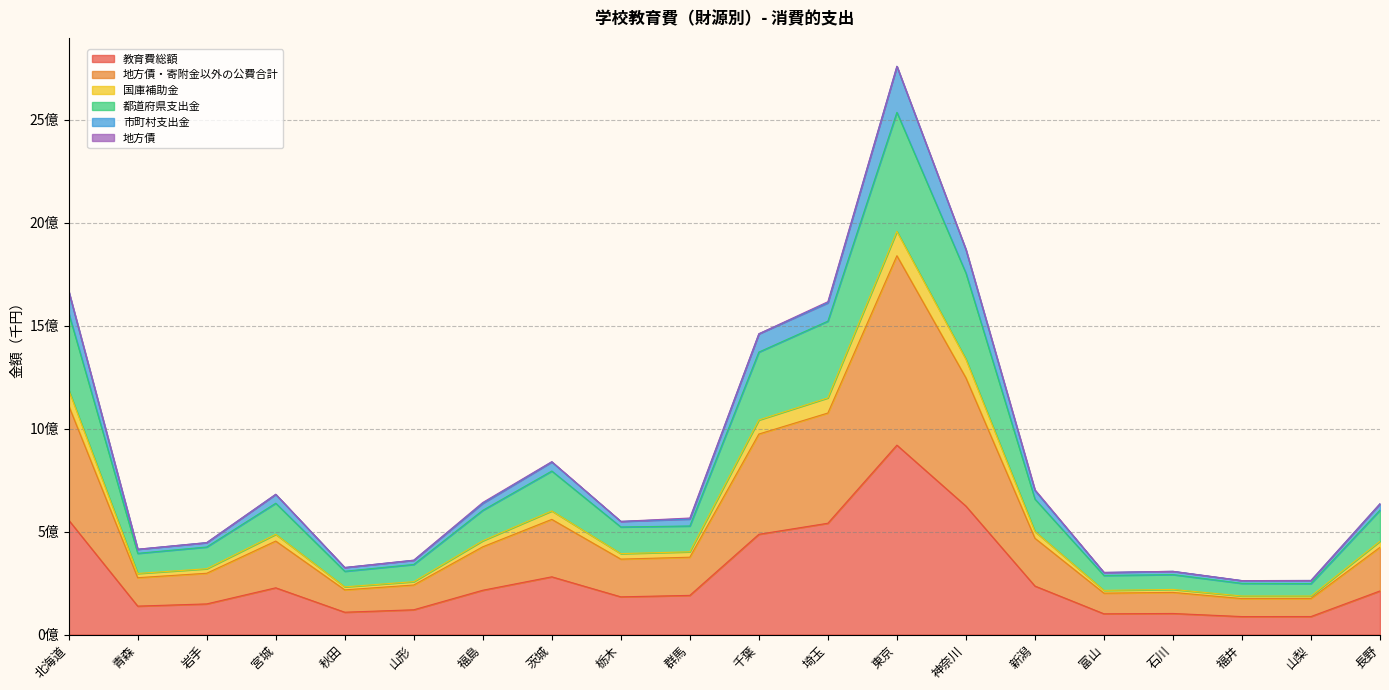

At which category does the chart reach its peak across all series?

東京